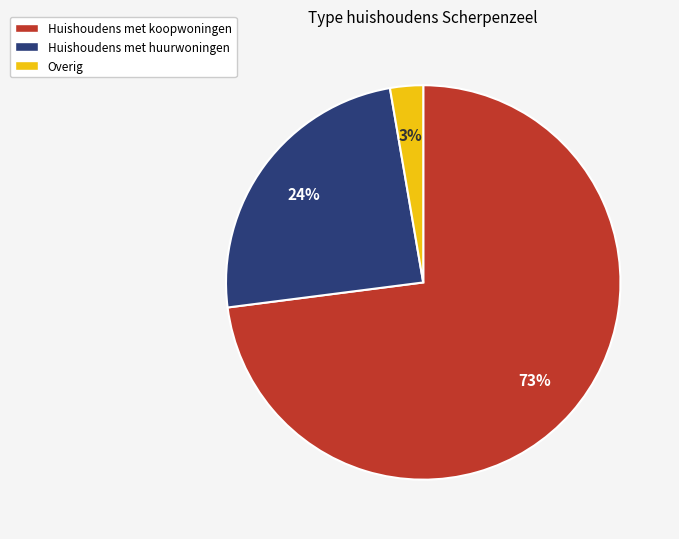

Which slice is the smallest?

Overig